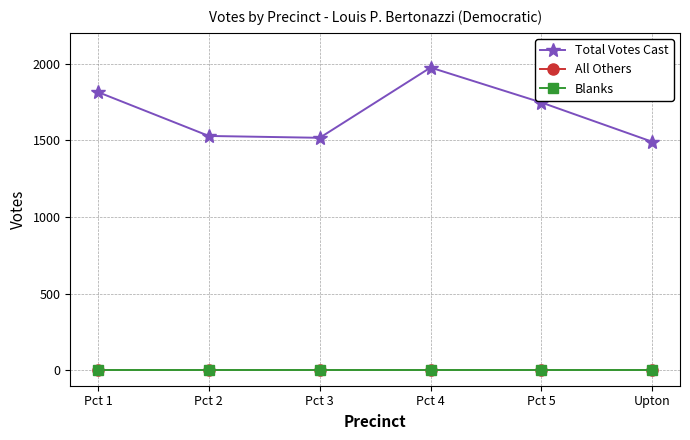

Does the chart have visible grid lines?

Yes